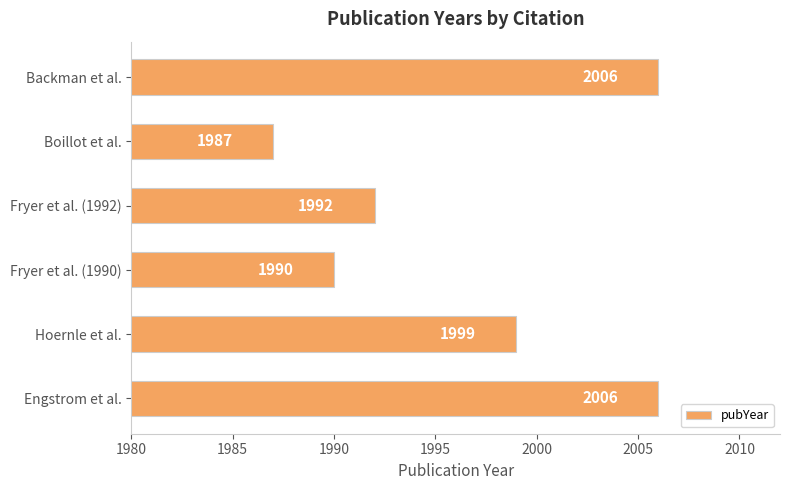

Reading top to bottom, transcribe all the data shown in this chart.

Backman et al.=2006	Boillot et al.=1987	Fryer et al. (1992)=1992	Fryer et al. (1990)=1990	Hoernle et al.=1999	Engstrom et al.=2006